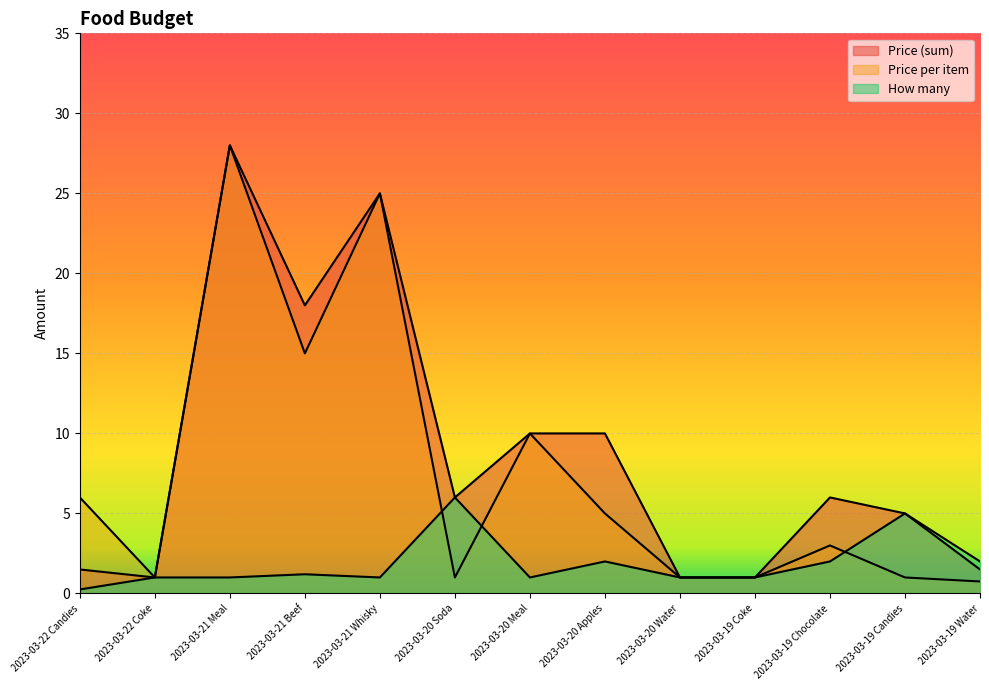

What is the total value across all series at 2023-03-21 Whisky?

51.0